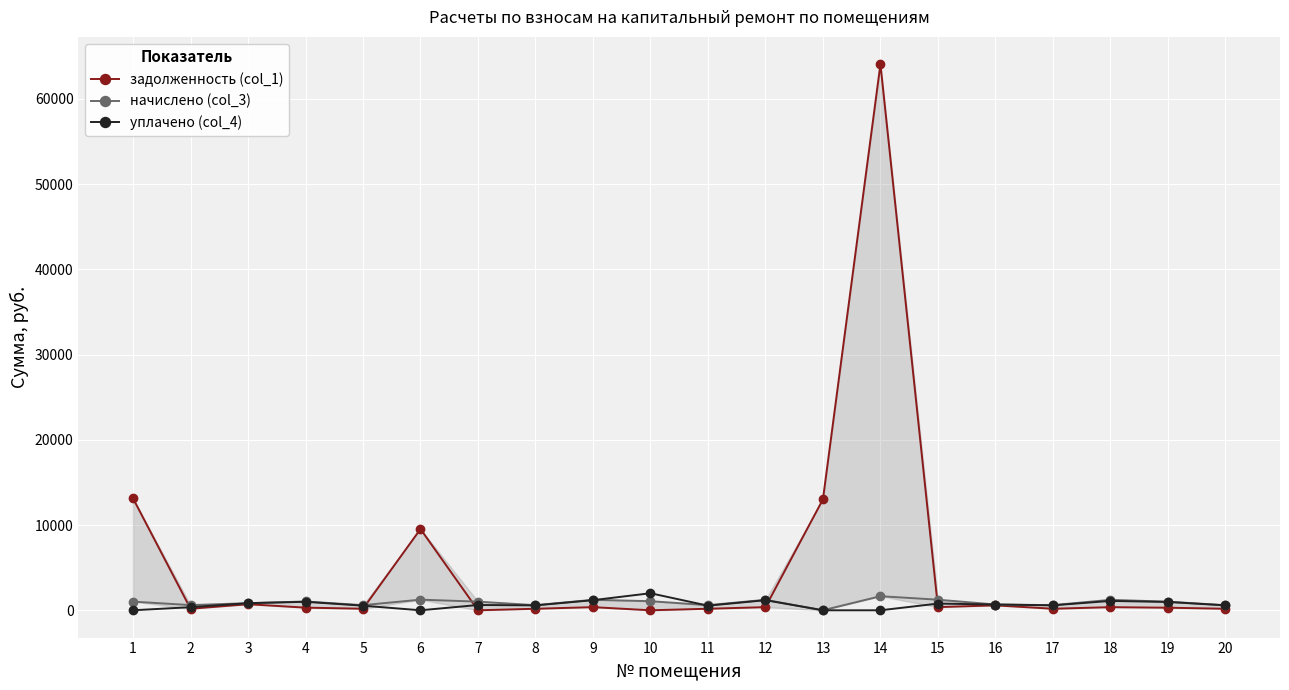

Reading left to right, list all the values displayed in this chart.

задолженность (col_1): 13133.2	181.8	711.2	309.6	181.6	9534.2	0.0	178.8	367.8	0.0	180.0	367.2	13016.7	64078.5	371.4	578.2	180.6	366.0	302.6	178.8
начислено (col_3): 1015.0	607.4	833.3	1031.6	601.4	1246.7	1013.0	597.4	1228.8	1066.9	601.4	1226.8	0.0	1652.3	1240.8	677.5	603.4	1222.8	1011.0	597.4
уплачено (col_4): 0.0	363.6	833.3	996.5	540.0	0.0	620.0	577.1	1187.0	1999.9	540.0	1185.0	0.0	0.0	785.0	677.5	582.0	1097.9	976.6	577.1